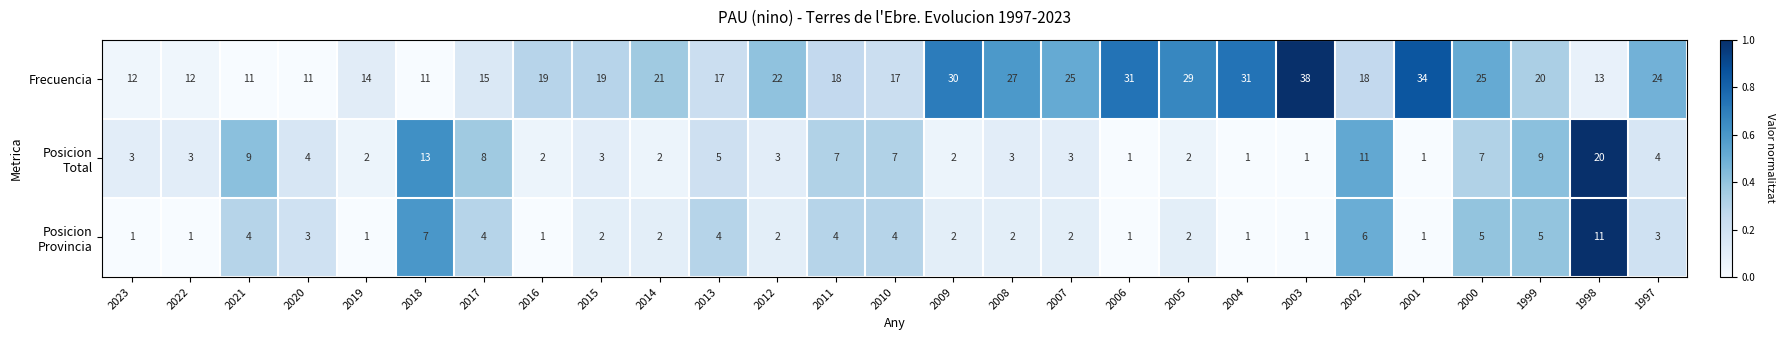

What value does the Frecuencia series have at 2004?

31